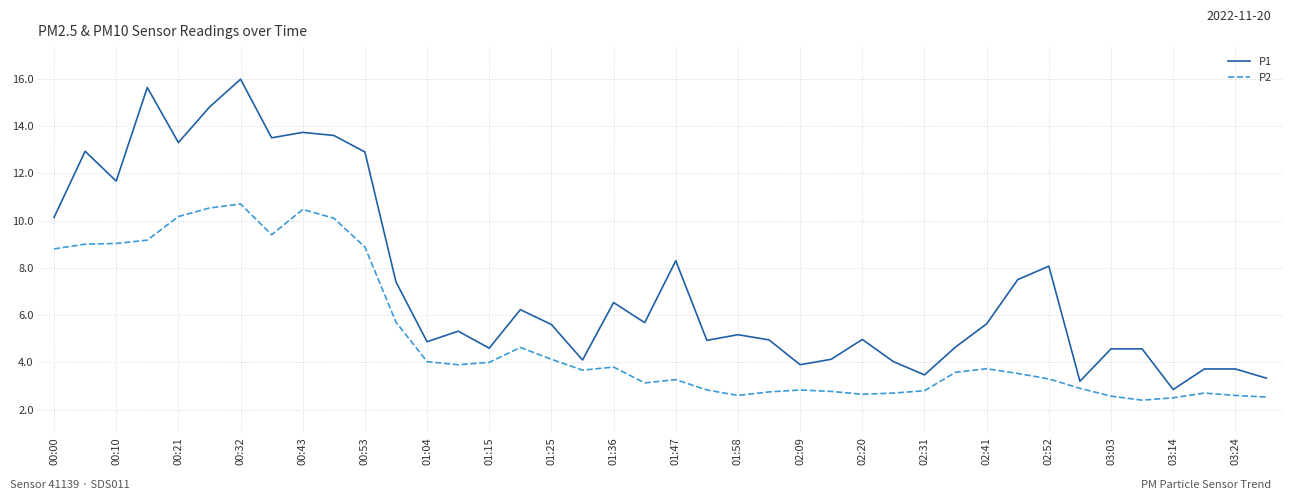

What is the smallest value displayed?

2.4